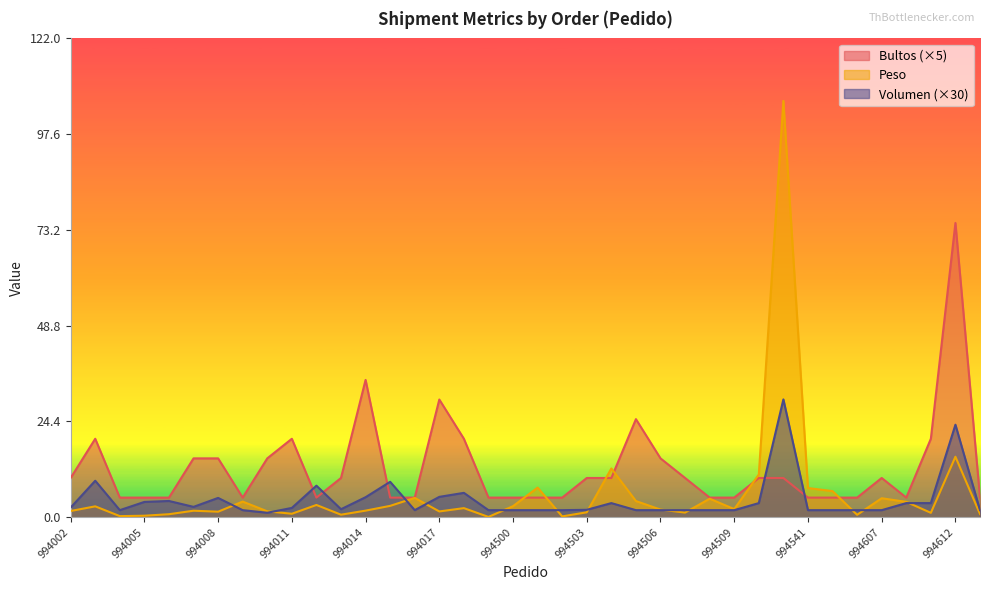

List the labels in order of Volumen value, smallest first.

994010, 994004, 994009, 994016, 994245, 994500, 994501, 994502, 994505, 994506, 994507, 994508, 994509, 994541, 994556, 994604, 994607, 994732, 994503, 994013, 994011, 994002, 994007, 994504, 994510, 994608, 994609, 994005, 994006, 994008, 994014, 994017, 994018, 994012, 994015, 994003, 994612, 994511